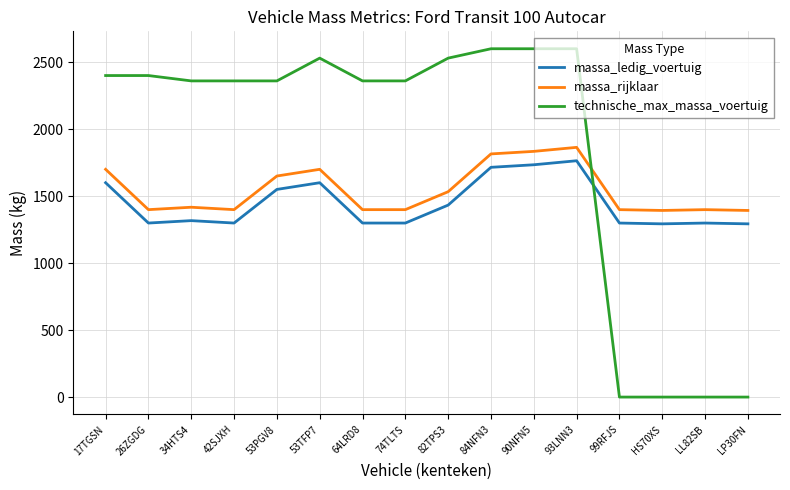

What is the spread (max minus min) of values at 93LNN3?

836